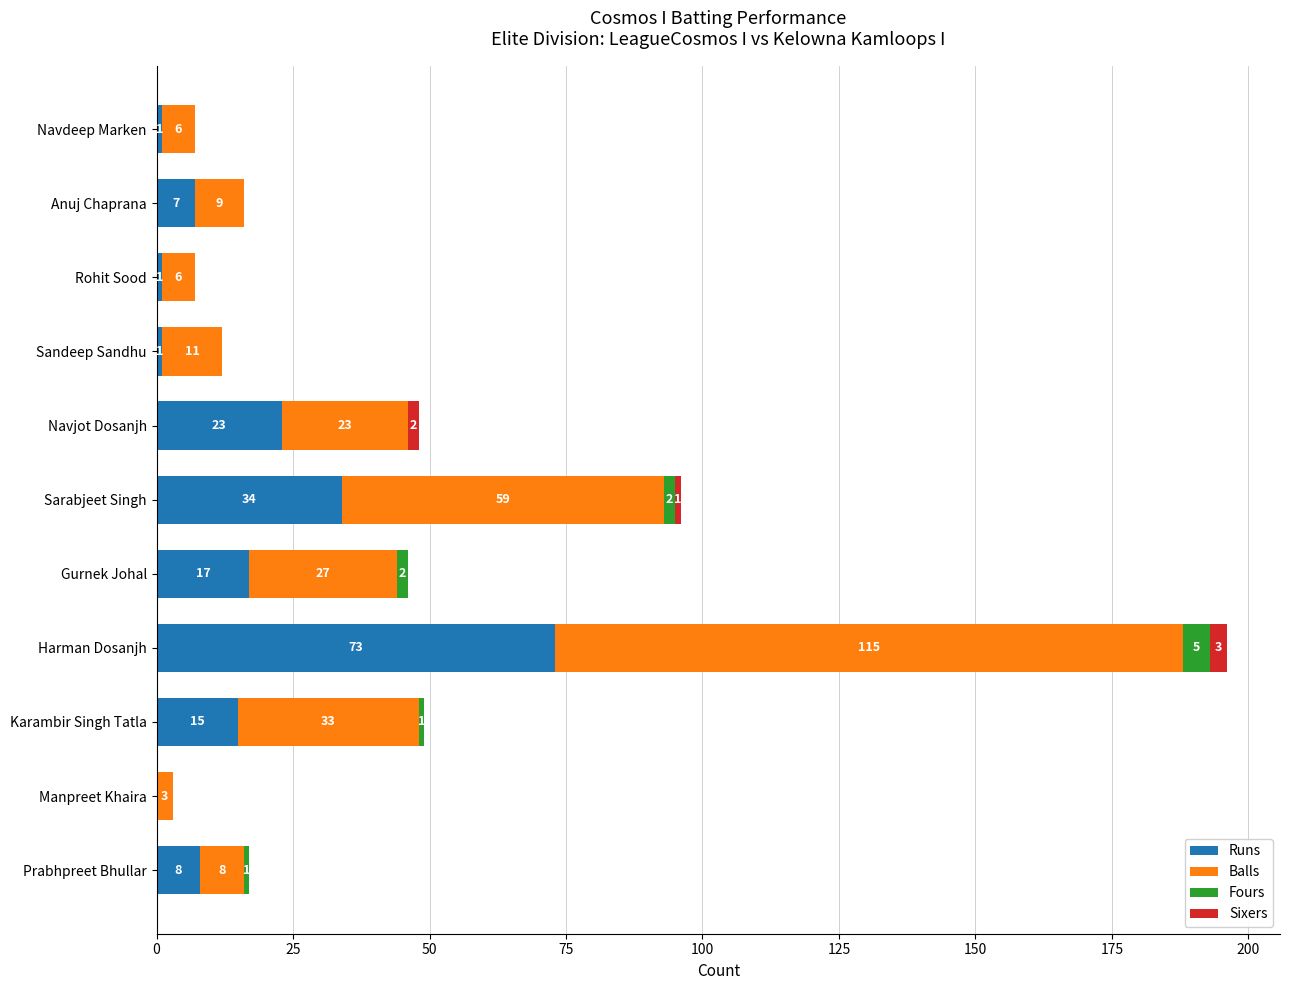

Count the number of data series in this chart.

4